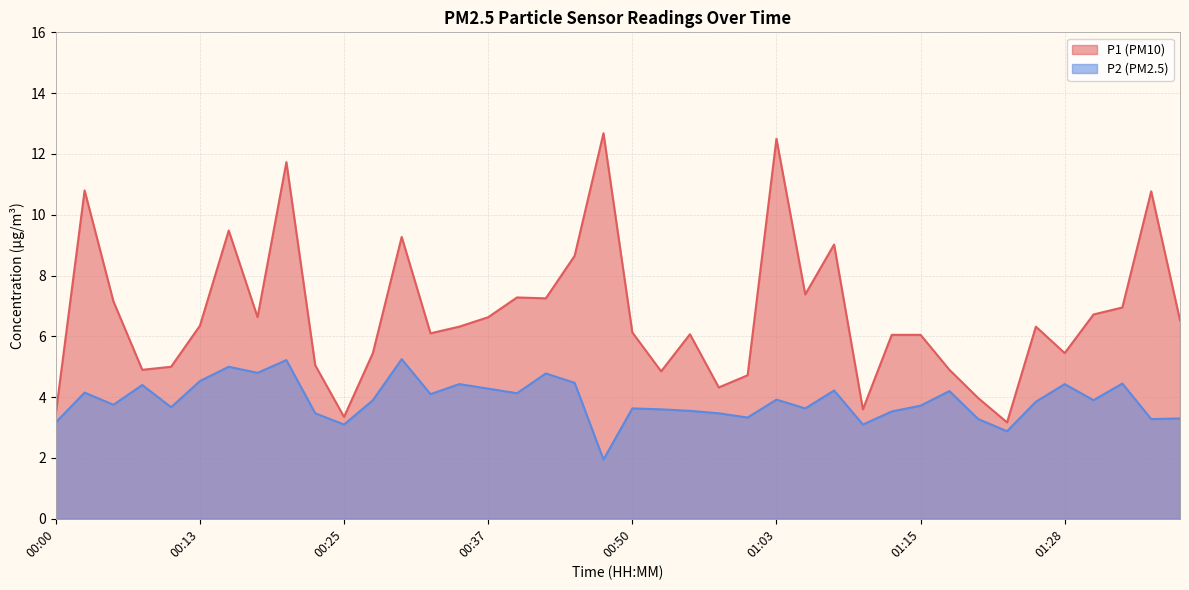

What is the difference between the maximum and minimum values in the P2 series?

3.3